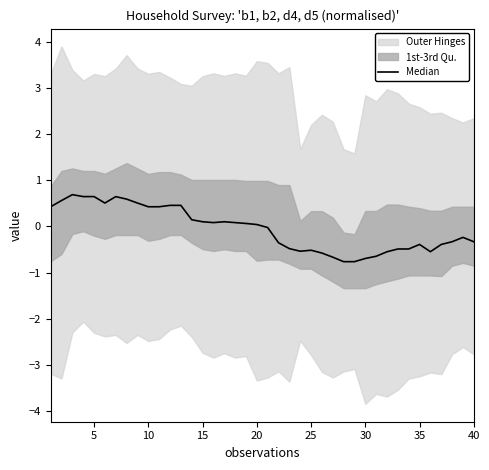

Is it true that the value at 10 is 0.6?

False